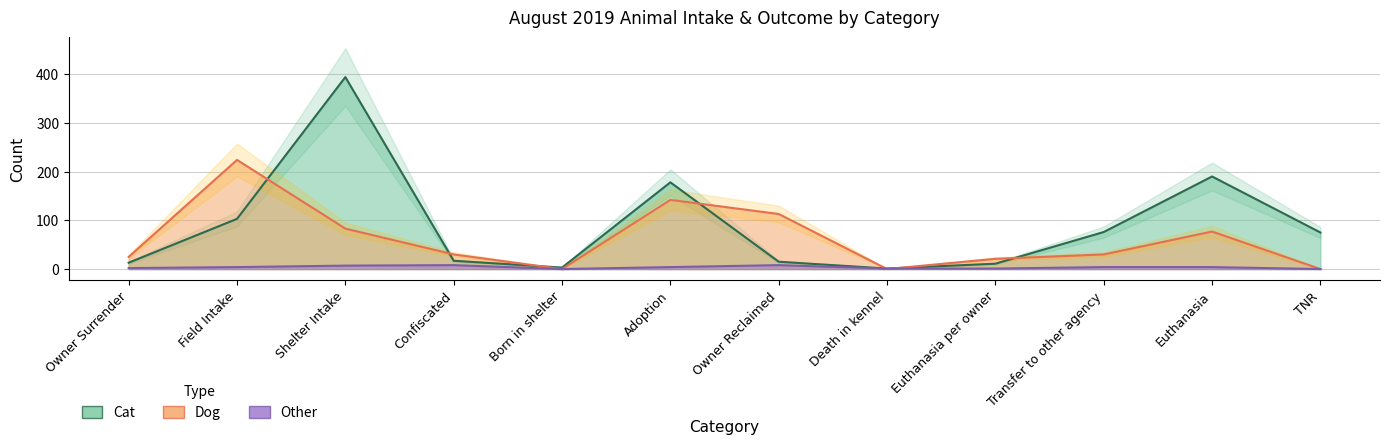

Reading left to right, extract all data points from this chart.

Cat: 13	103	394	17	3	178	15	1	11	76	190	75
Dog: 25	224	83	30	0	142	113	0	21	30	77	0
Other: 2	4	7	8	0	4	8	1	1	4	4	0